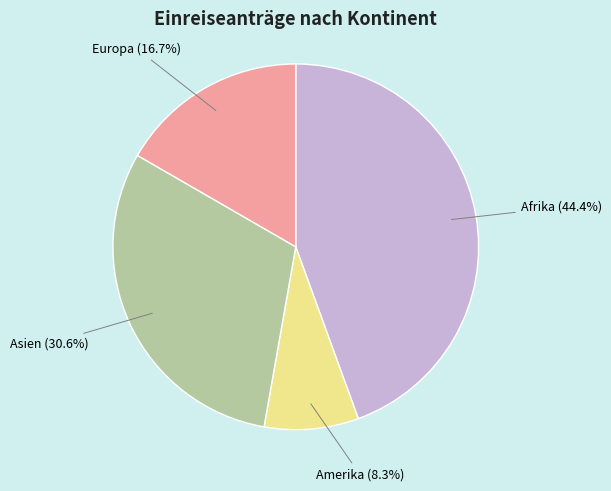

To the nearest percent, what is the average slice percentage?

25%